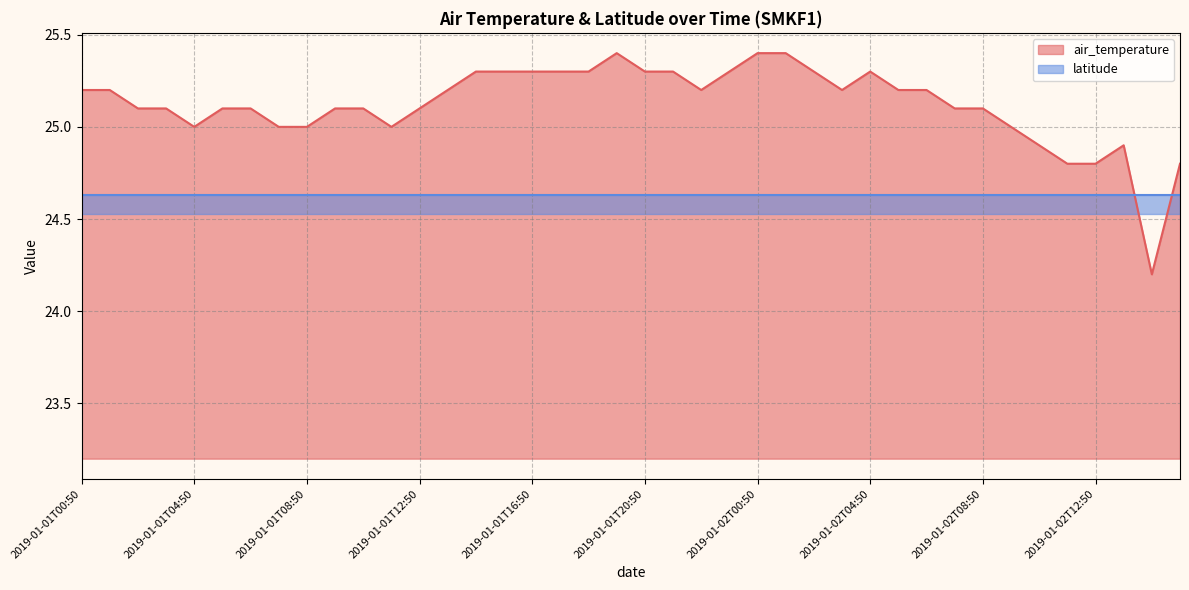

At which label does the data first exceed 25?

2019-01-01T00:50